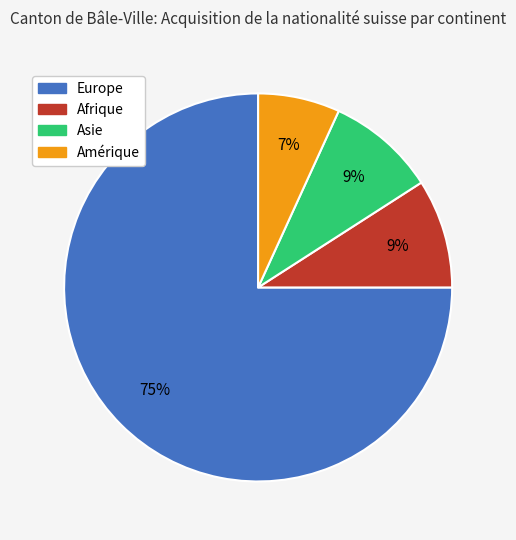

True or false: Asie accounts for 9% of the total.

True